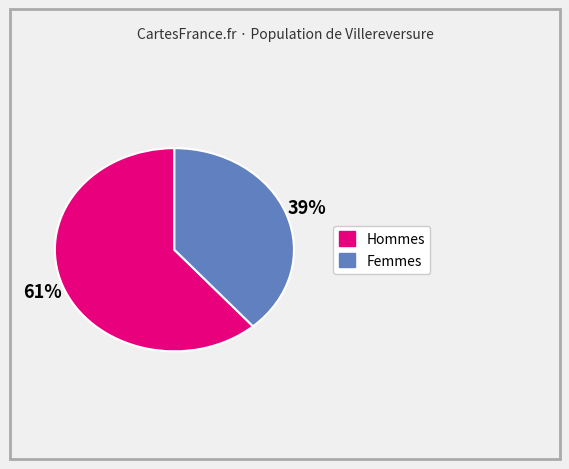

Does any single category account for the majority?

Yes